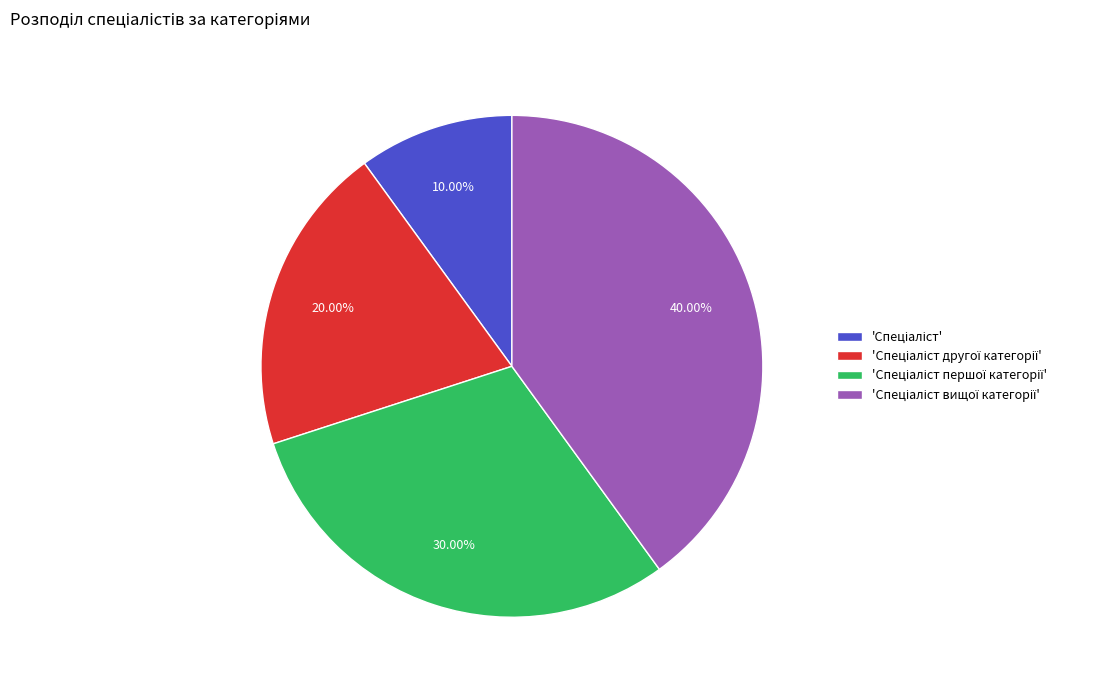

Is there any slice that represents more than half of the pie?

No